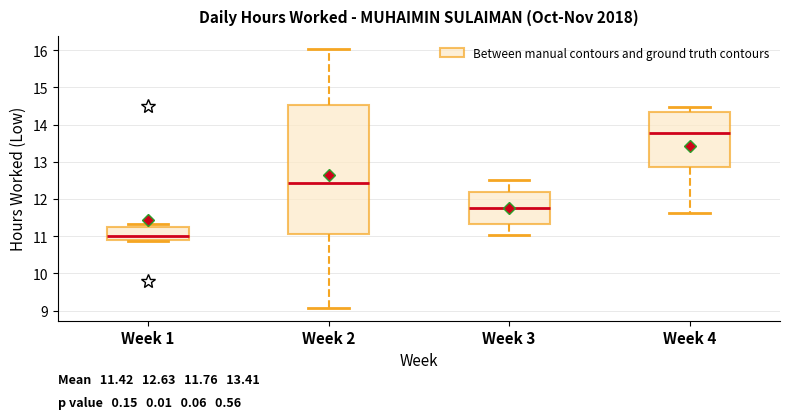

Comparing the boxes themselves (not the whiskers), which one is the tallest?

Week 2